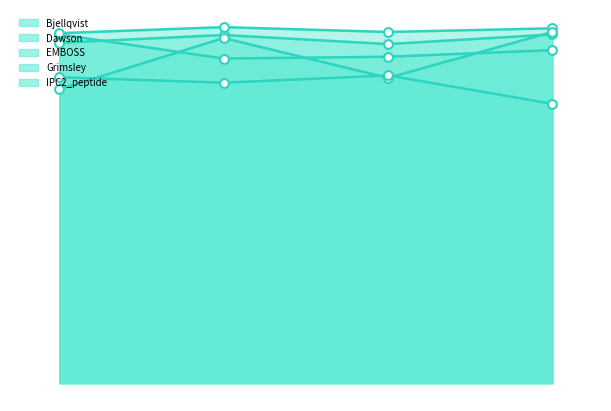

What is the total value across all series at 8.185?

39.5